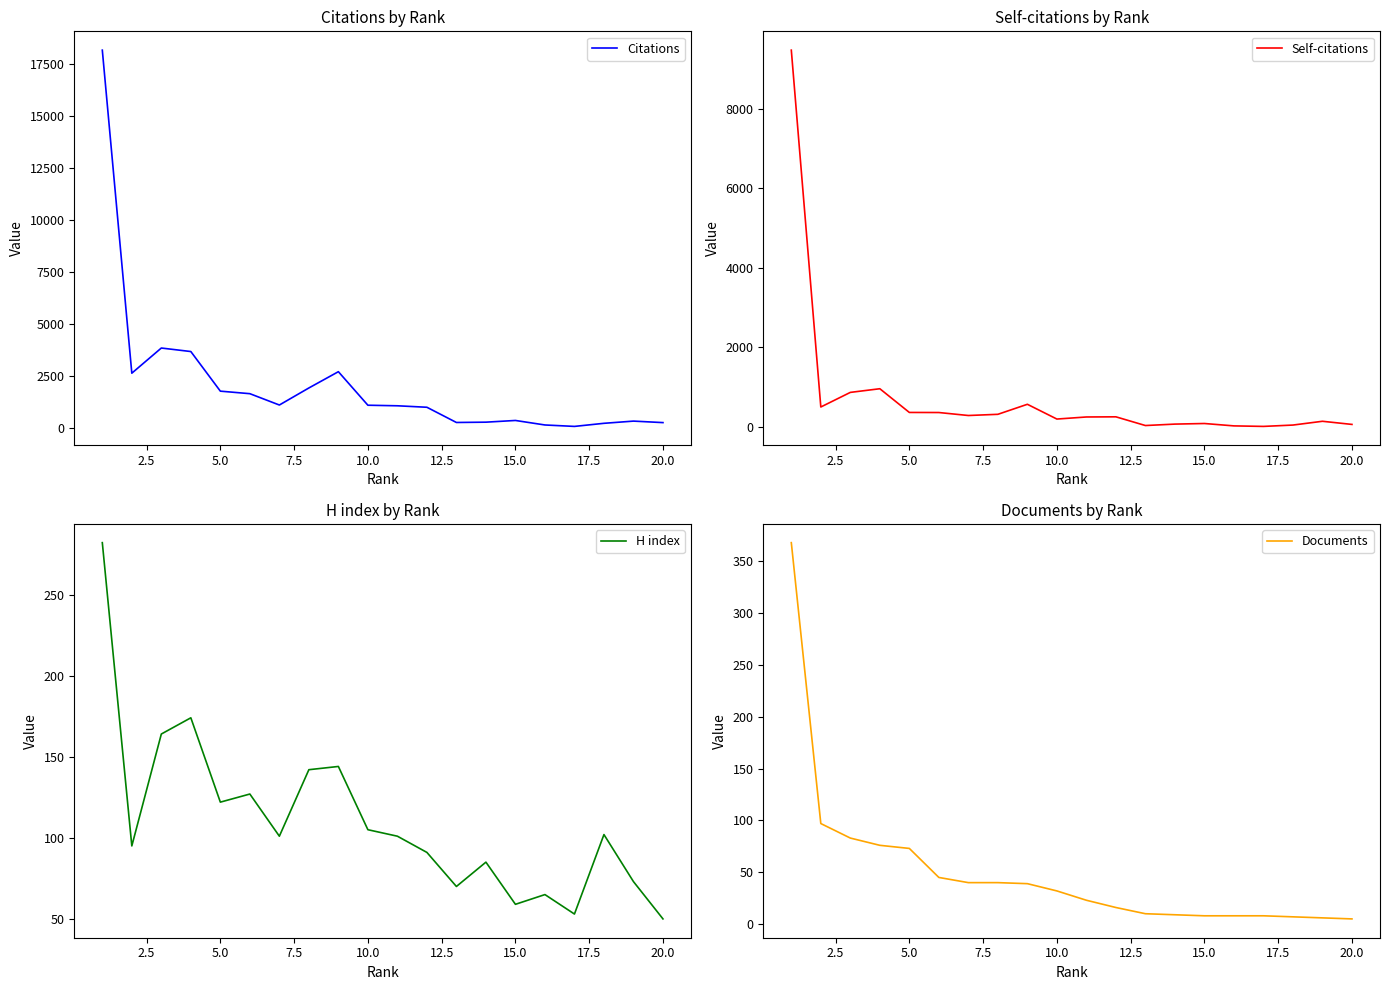

Does the chart display data point markers on the line(s)?

No